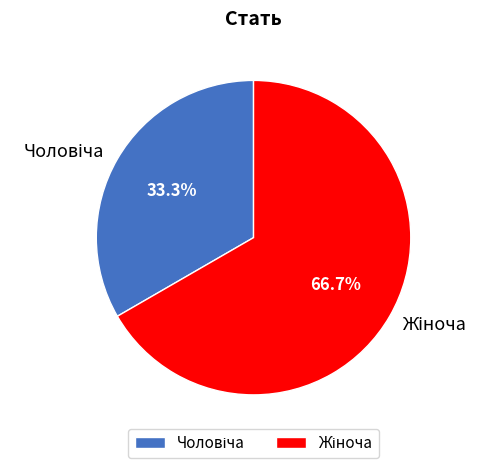

Is there any slice that represents more than half of the pie?

Yes